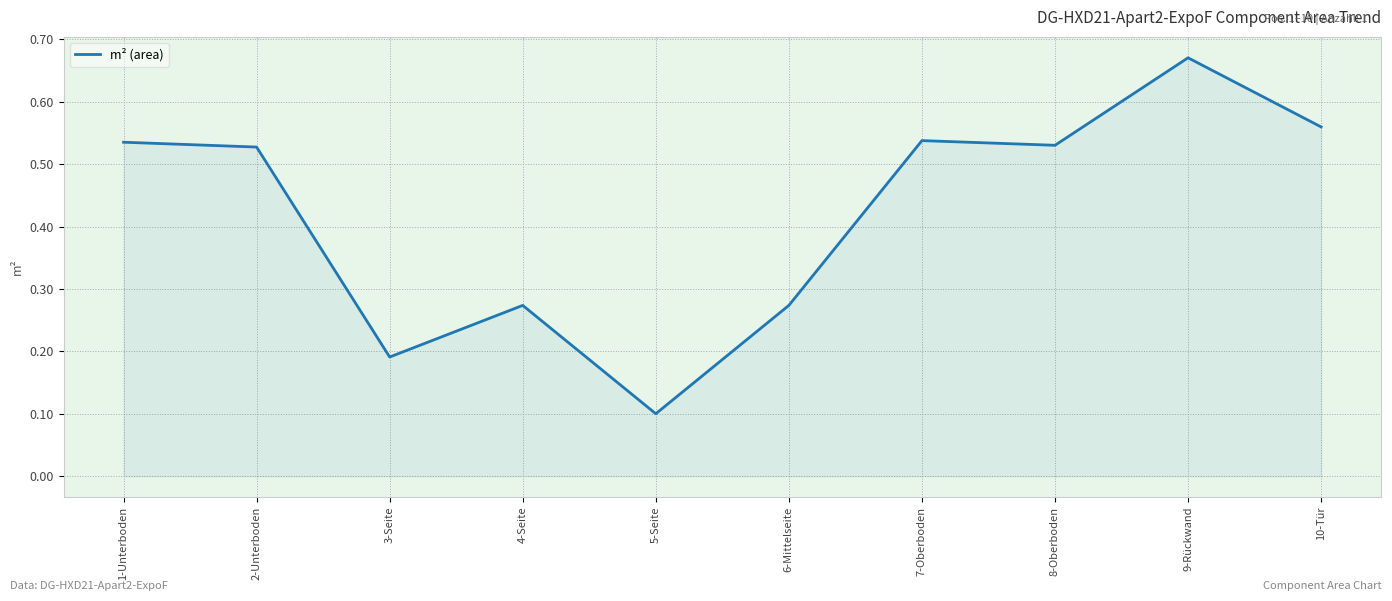

Does the chart have visible grid lines?

Yes